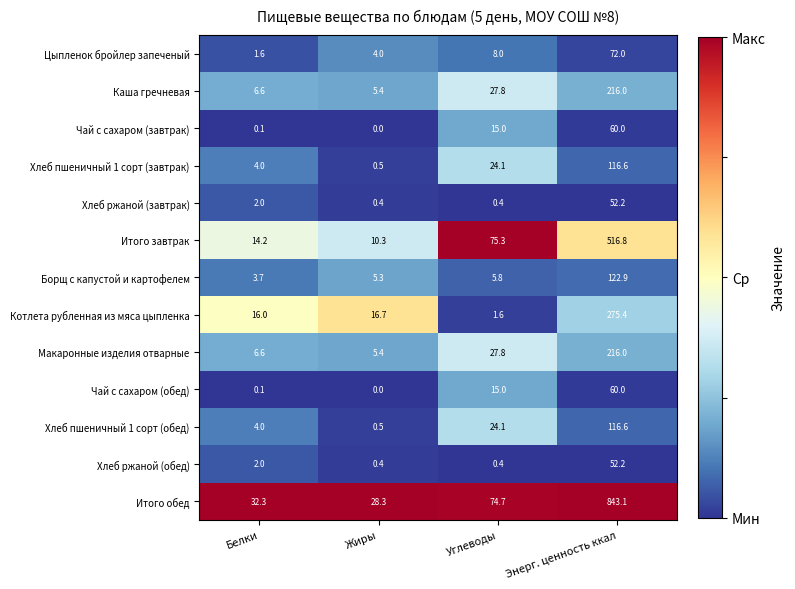

At which label is Котлета рубленная из мяса цыпленка closest to 138?

Жиры